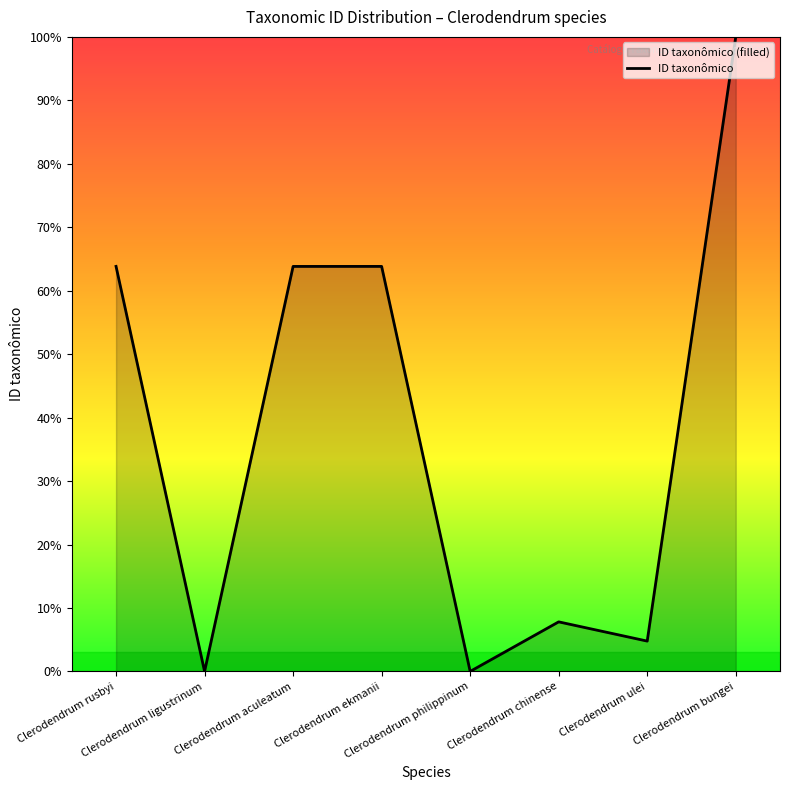

At which category does the data reach its first local valley?

Clerodendrum ligustrinum